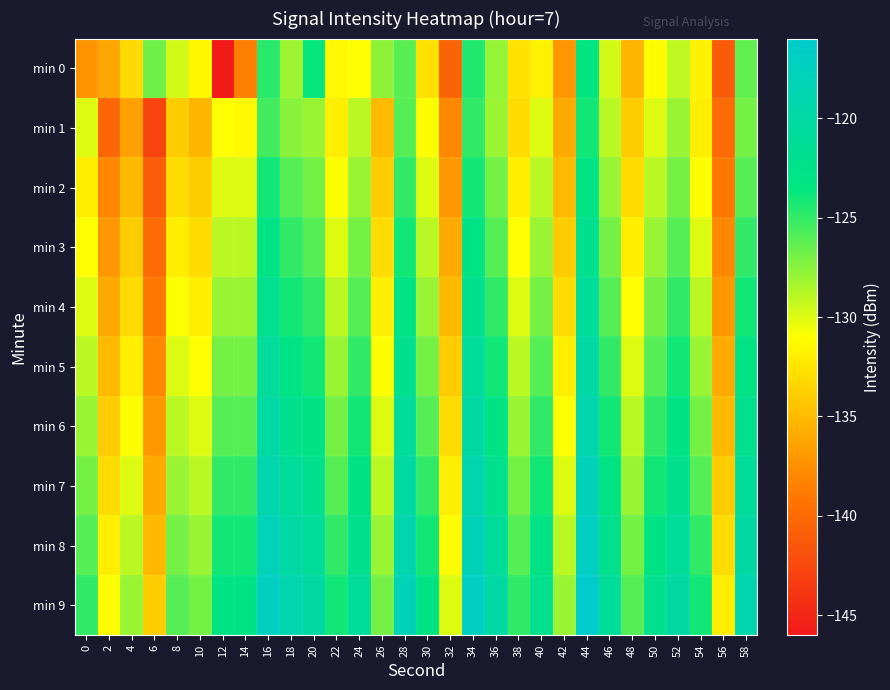

At which category does the chart reach its peak across all series?

44